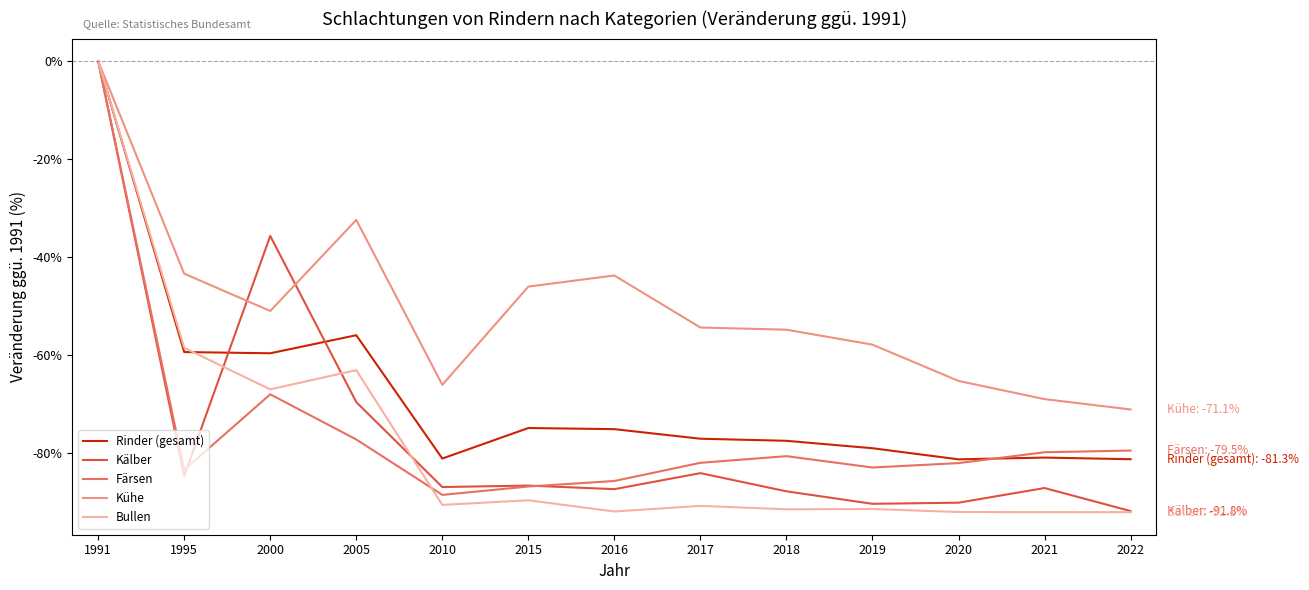

Which series changed the most between 2000 and 2018?

Kälber